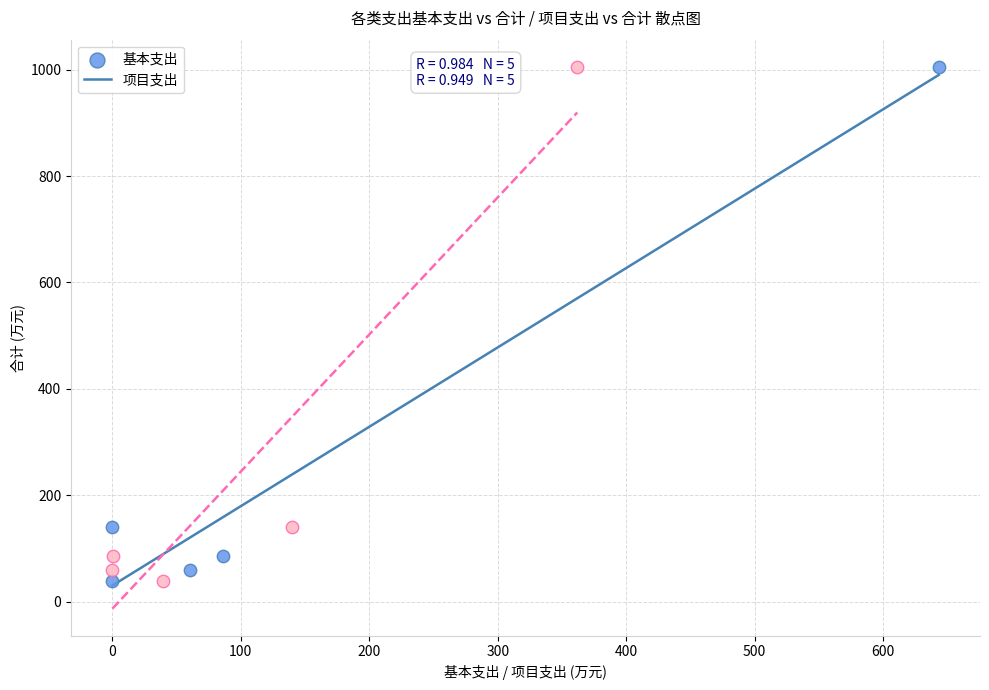

What are all the series names shown in the legend?

基本支出, 项目支出